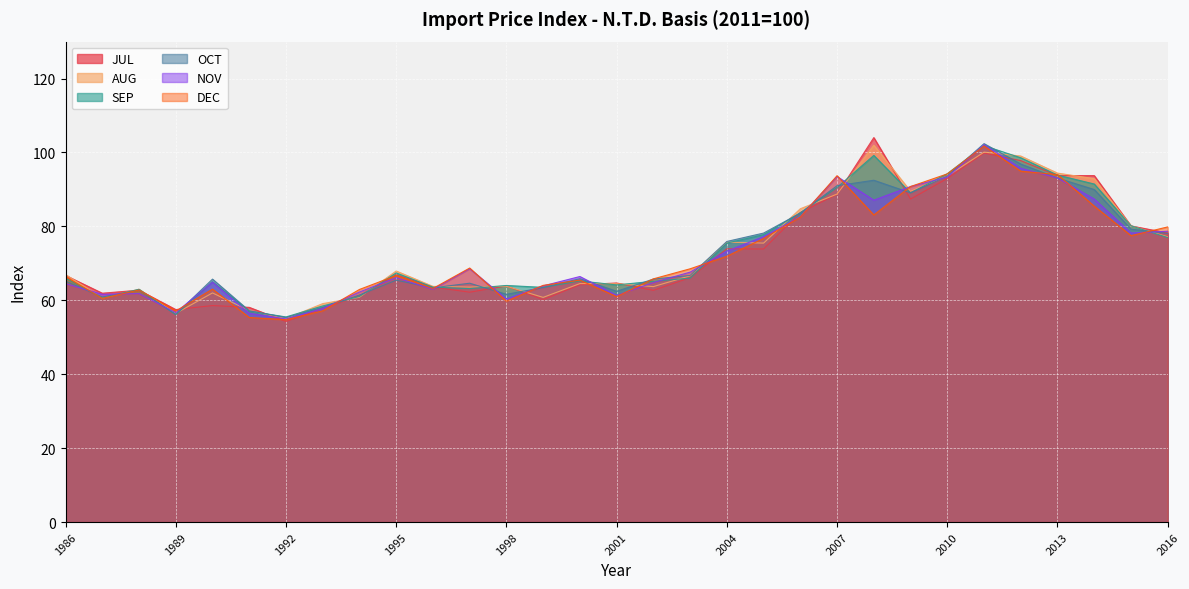

Which series changed the most between 1986 and 2004?

OCT